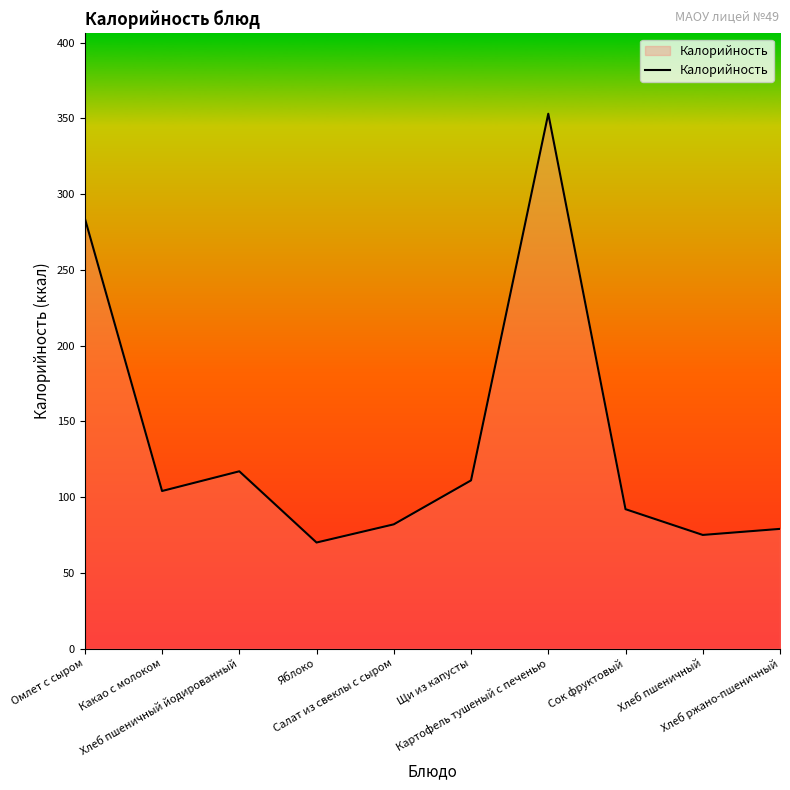

What is the change in value from Омлет с сыром to Хлеб пшеничный йодированный?

-167